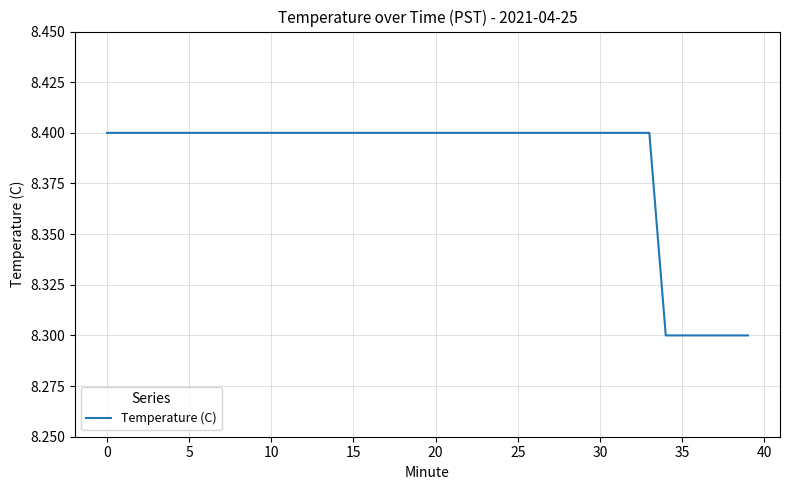

What is the greatest value displayed?

8.4